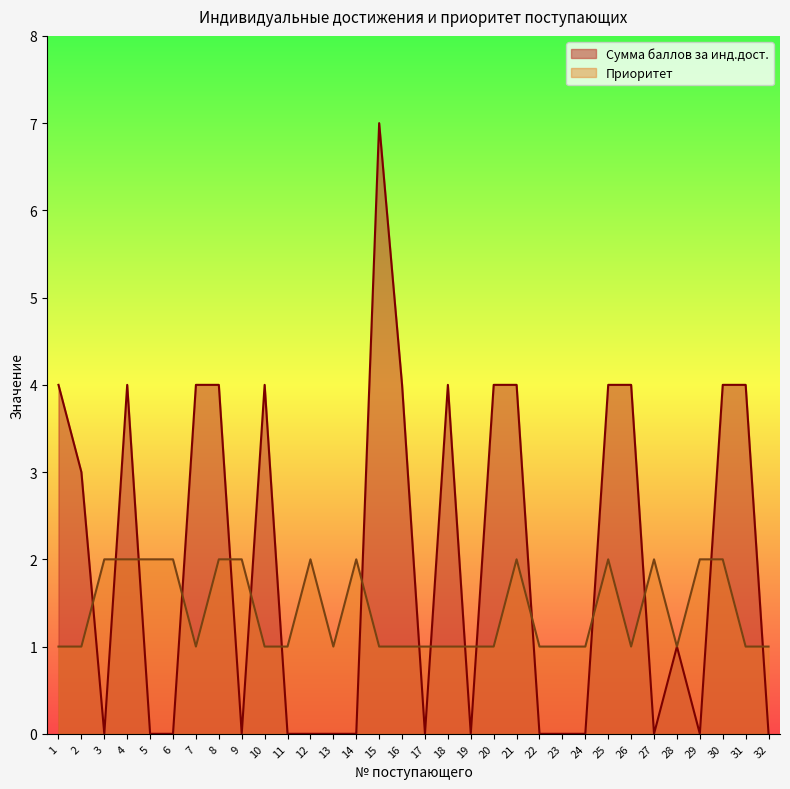

At 14, list the series in order from largest to smallest.

Приоритет, Сумма баллов за инд.дост.